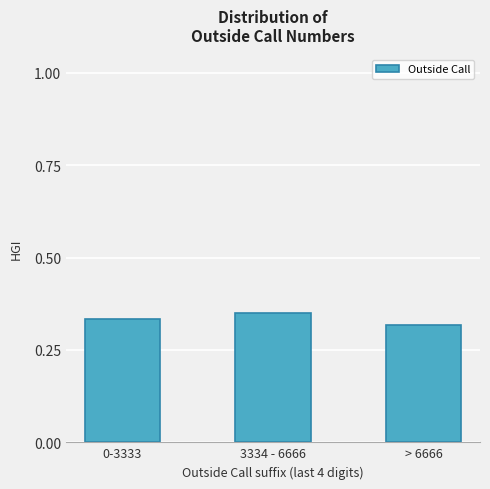

What is the label of the 2nd bar from the right?

3334 - 6666